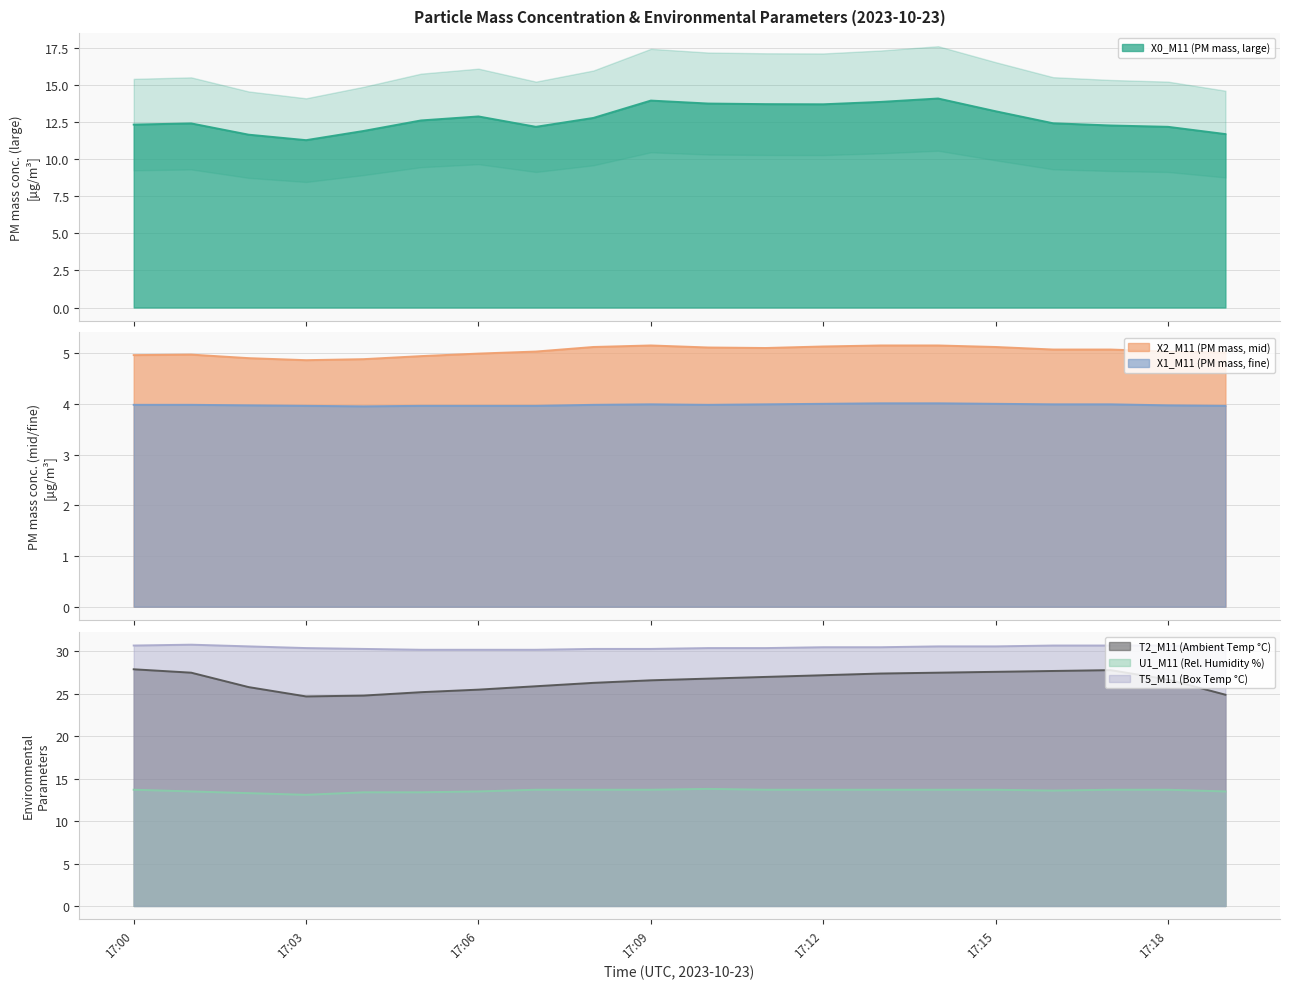

The T5_M11 (Box Temp °C) series shows 42.7 at 2023-10-23 17:11. True or false?

False